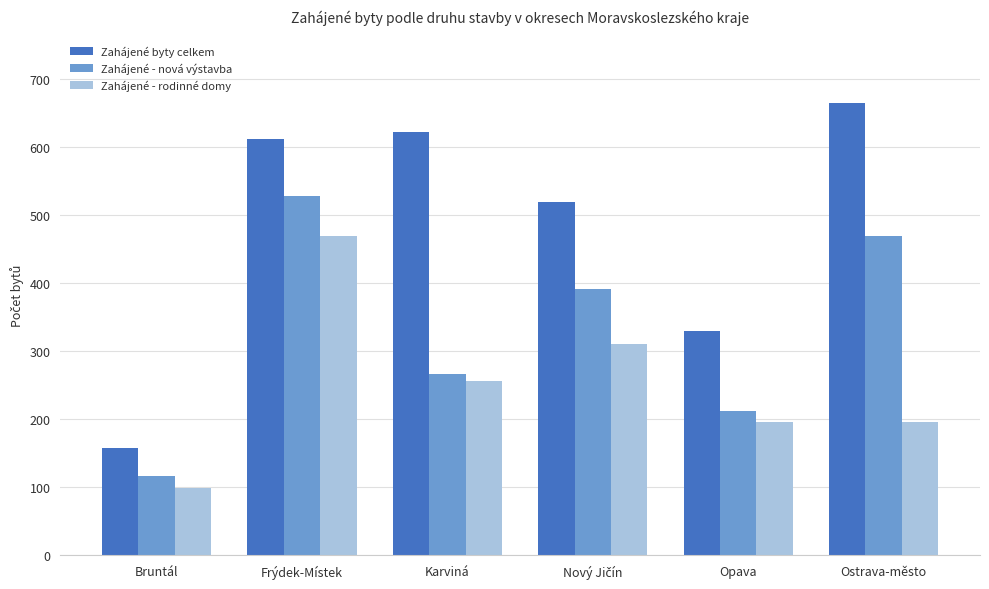

What is the value of the Zahájené - rodinné domy bar at the 6th from the left?

196